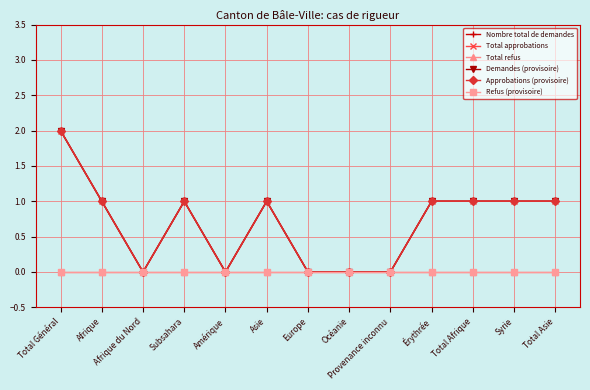

Which series changed the most between Érythrée and Syrie?

Nombre total de demandes